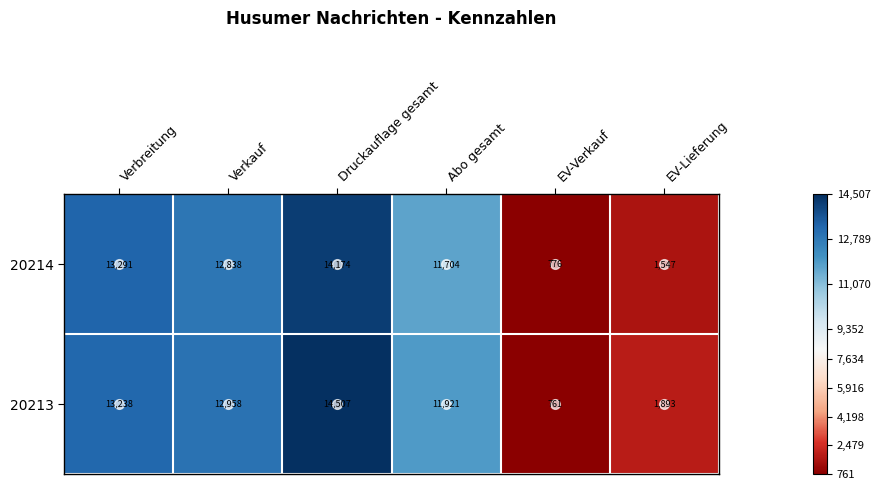

Rank the series by their average value, from highest to lowest.

20213, 20214